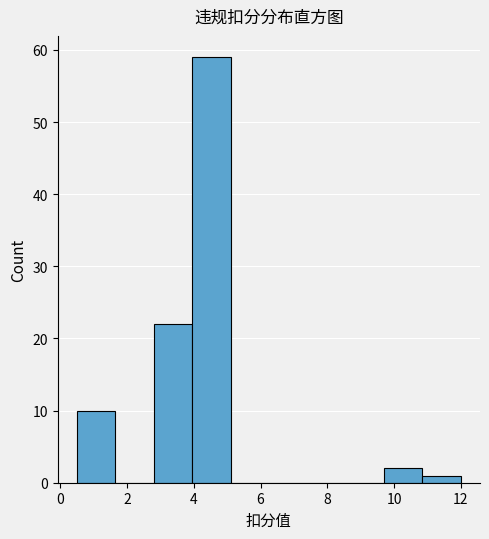

How tall is the bar that spans 10.85 to 12.00 on the x-axis? Neither the bar edges nor the heights are printed on the chart, so give them approximately, as read against the axes.

1